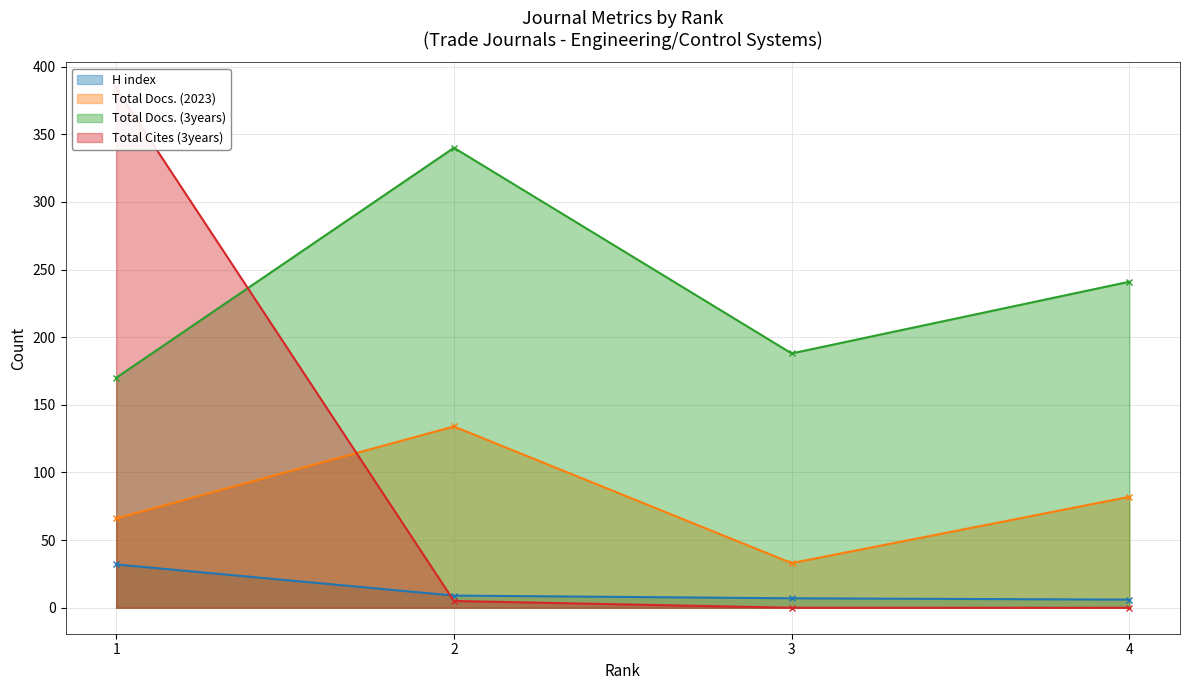

At which category is the sum across all series the highest?

1